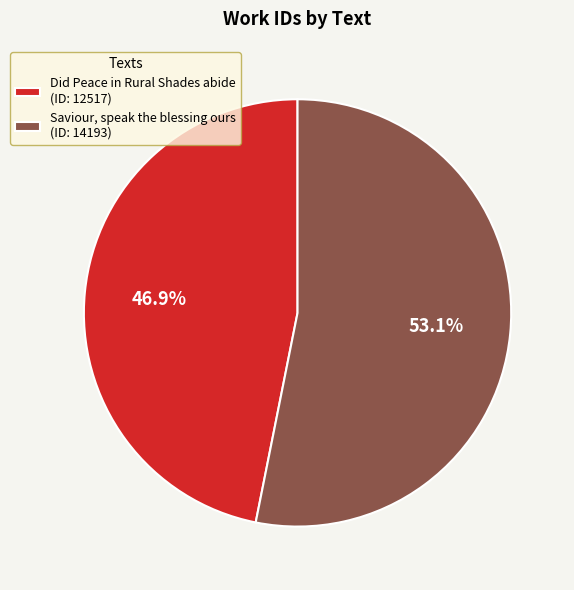

To the nearest percent, what portion does Saviour, speak the blessing ours represent?

53%